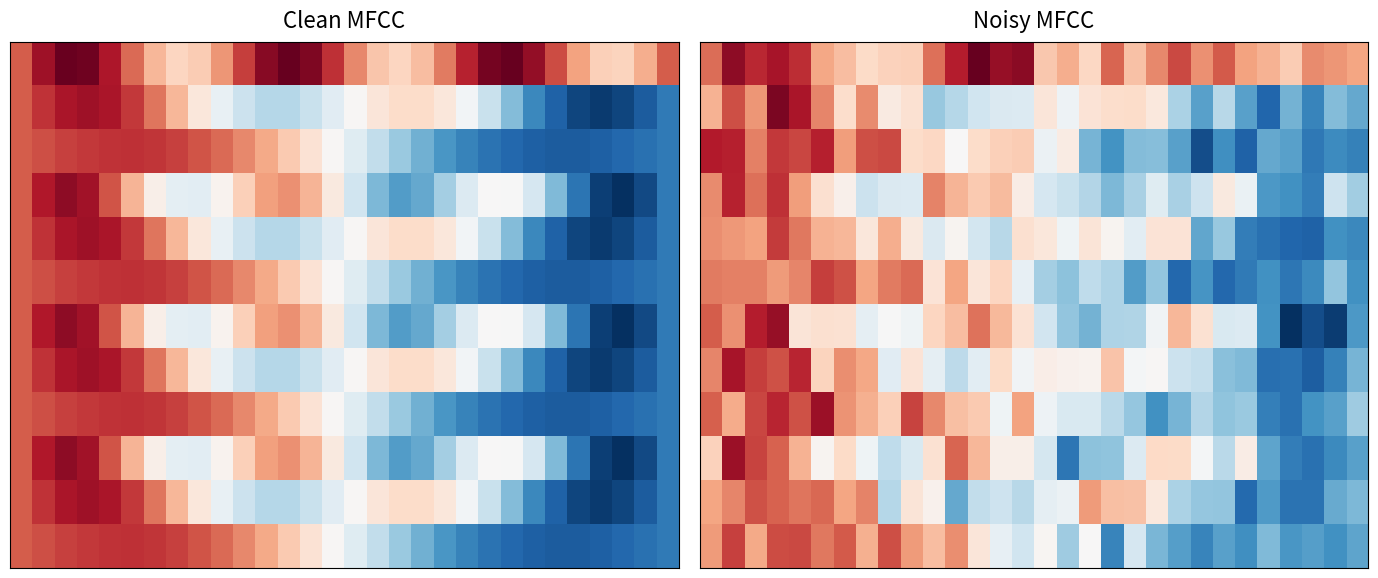

At which category is the sum across all series the highest?

3